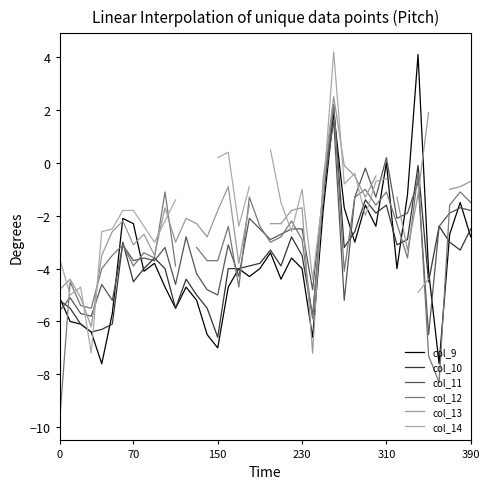

What is the lowest value of the col_11 series?

-6.5